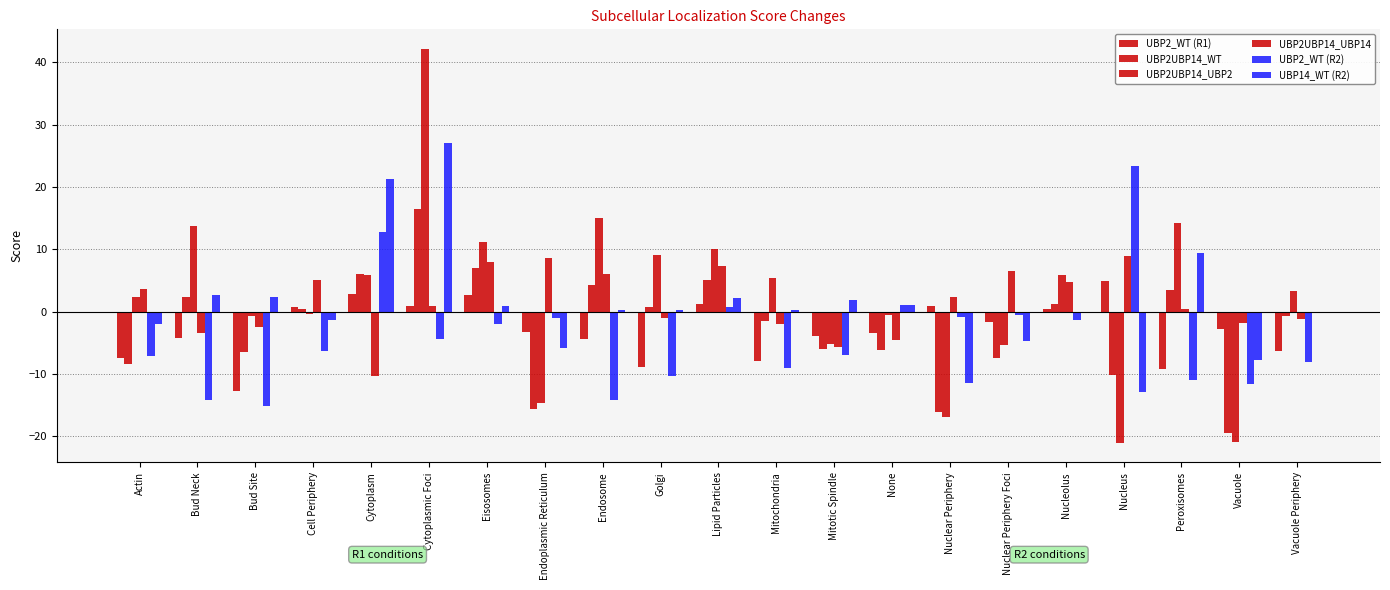

How many groups of bars are there?

21